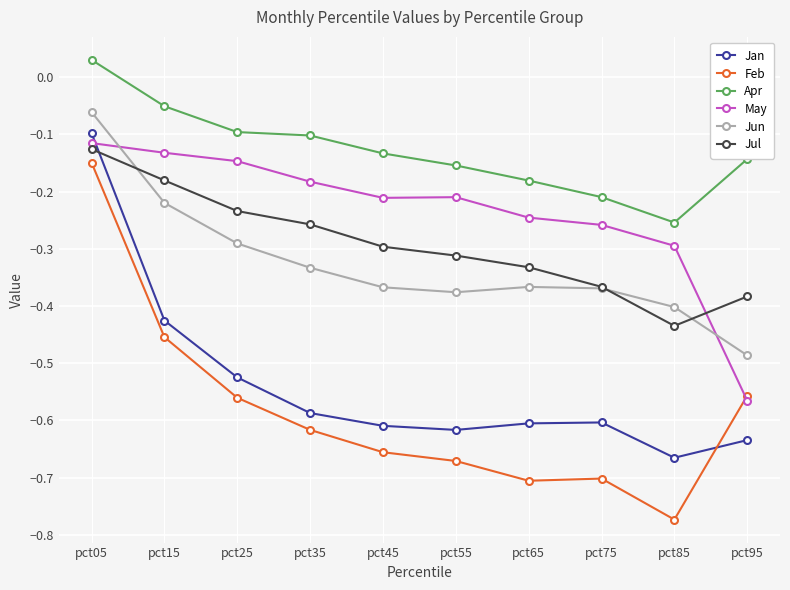

At how many categories does at least one series exceed 0?

1